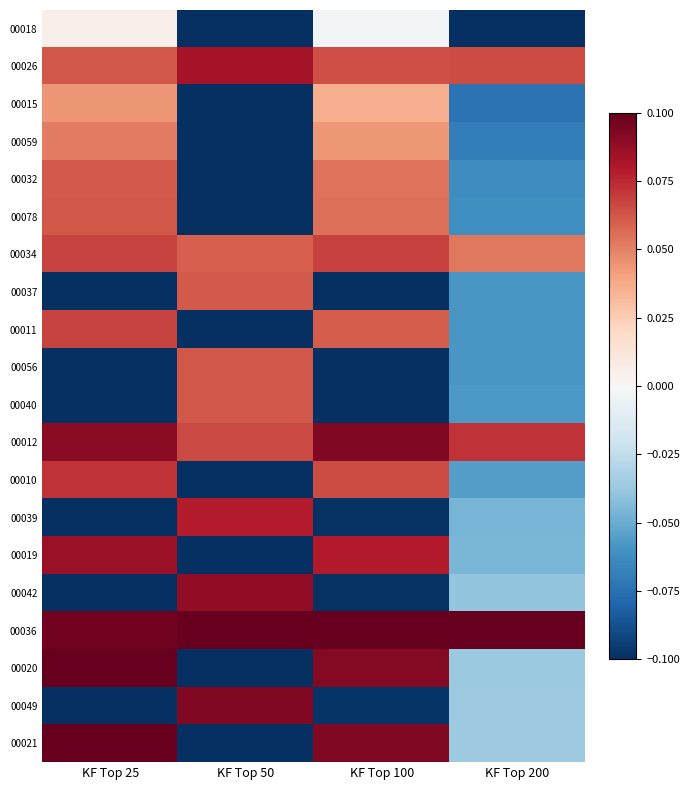

What is the total value across all series at KF Top 50?

-0.2